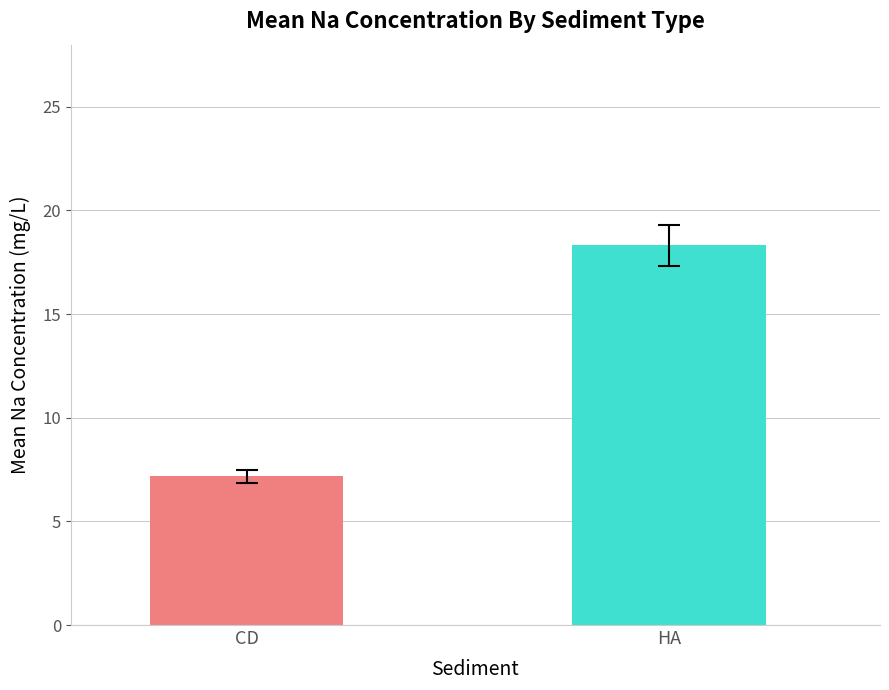

What is the greatest value displayed?

18.3